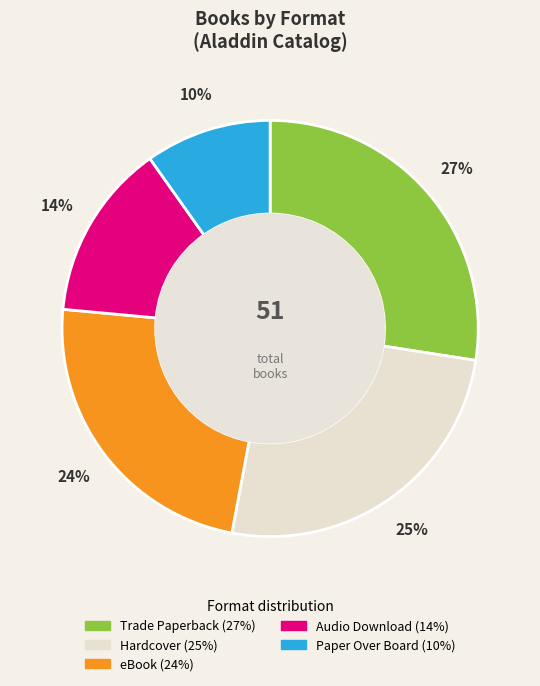

Is there a majority slice in this chart?

No